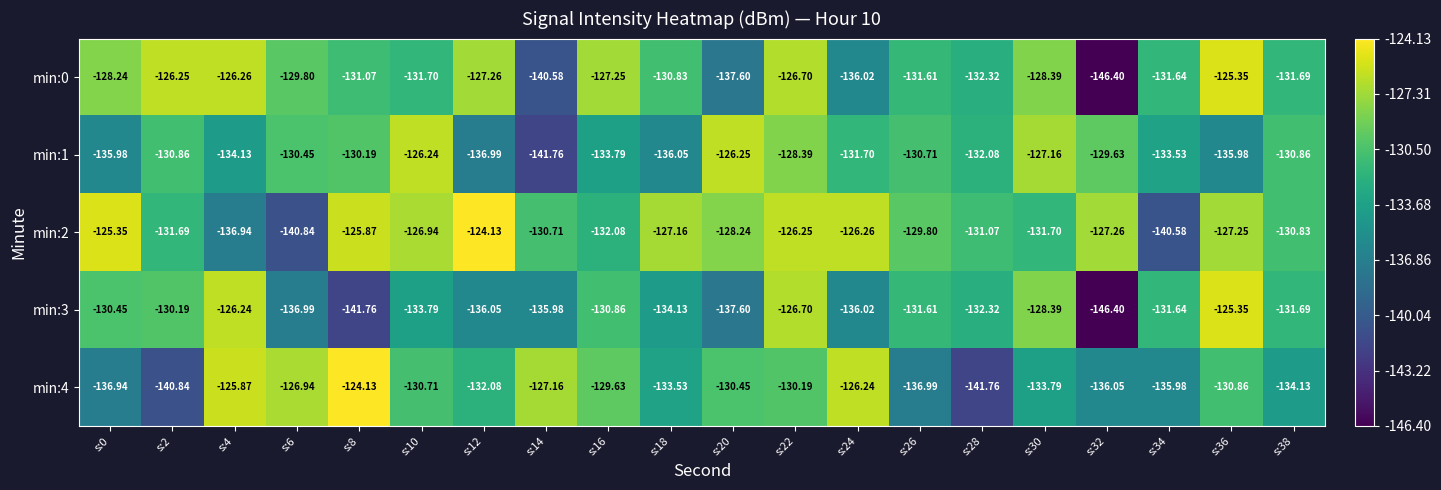

Is the value of min:3 at s:28 greater than the value of min:2 at s:16?

No